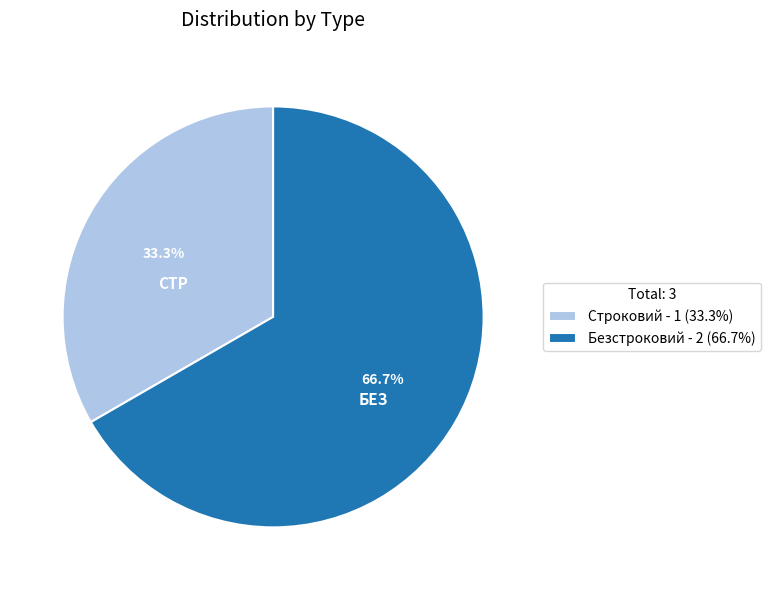

How many slices are in this pie chart?

2